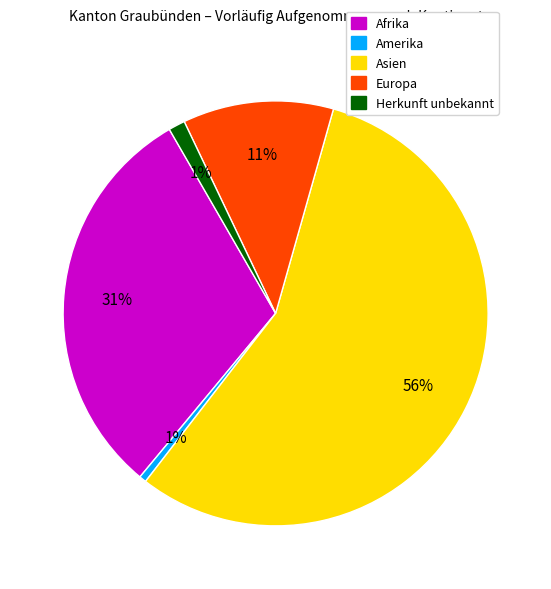

Which has a higher value, Herkunft unbekannt or Asien?

Asien